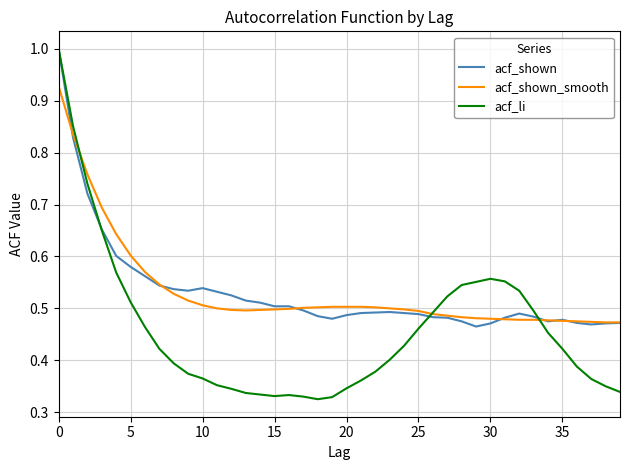

Which series has the widest spread of values?

acf_li